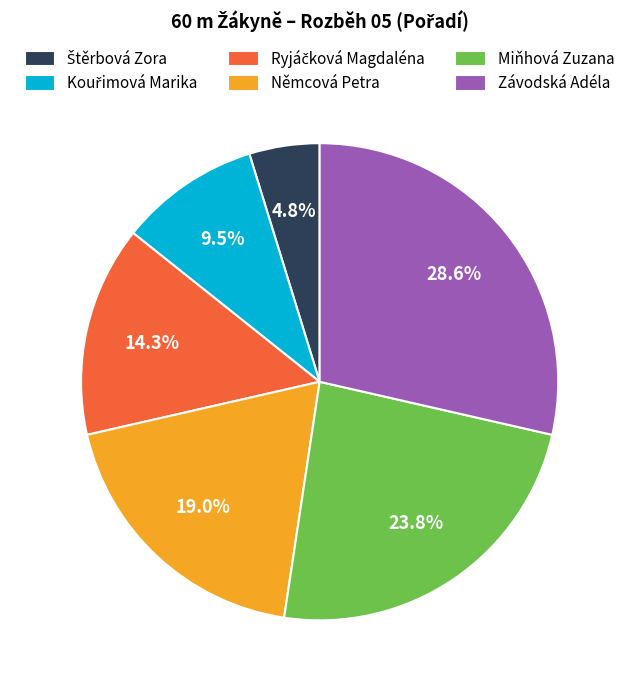

How much of the chart is everything except Závodská Adéla?

71.4%